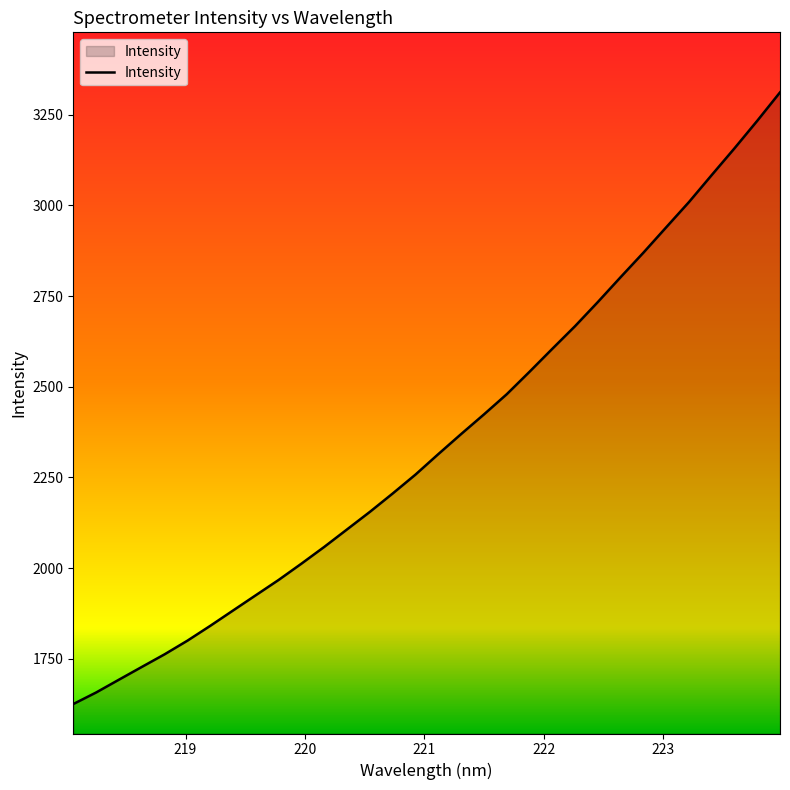

True or false: there are more than 2 points higher than both neighbors.

False